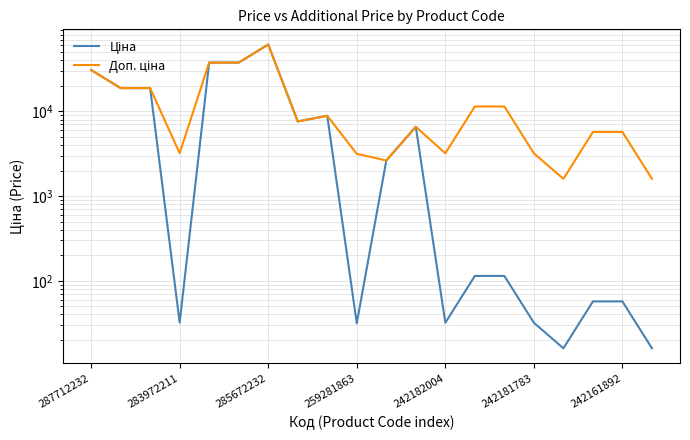

What are all the series names shown in the legend?

Ціна, Доп. ціна